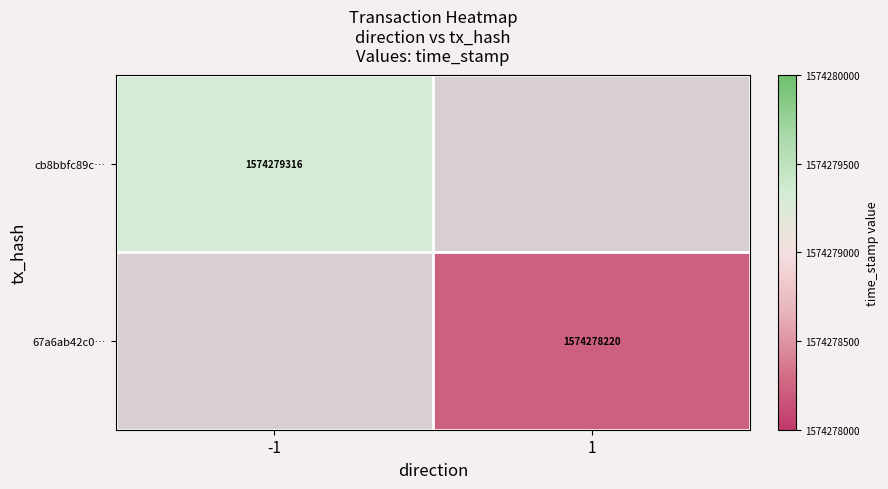

Is the value of cb8bbfc89c… at -1 greater than the value of 67a6ab42c0… at 1?

Yes